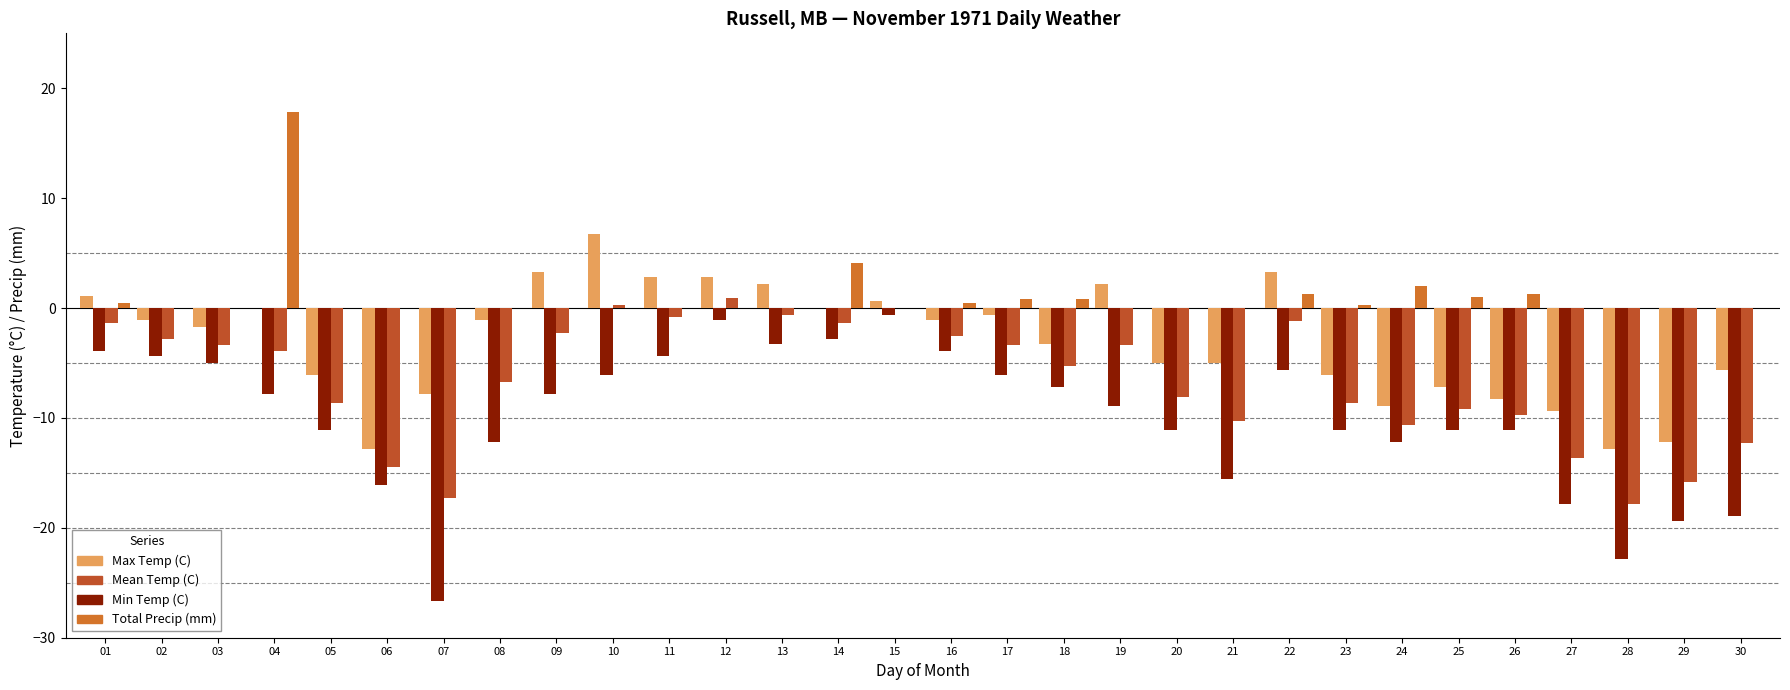

Are the bars grouped side by side (vs. stacked)?

Yes